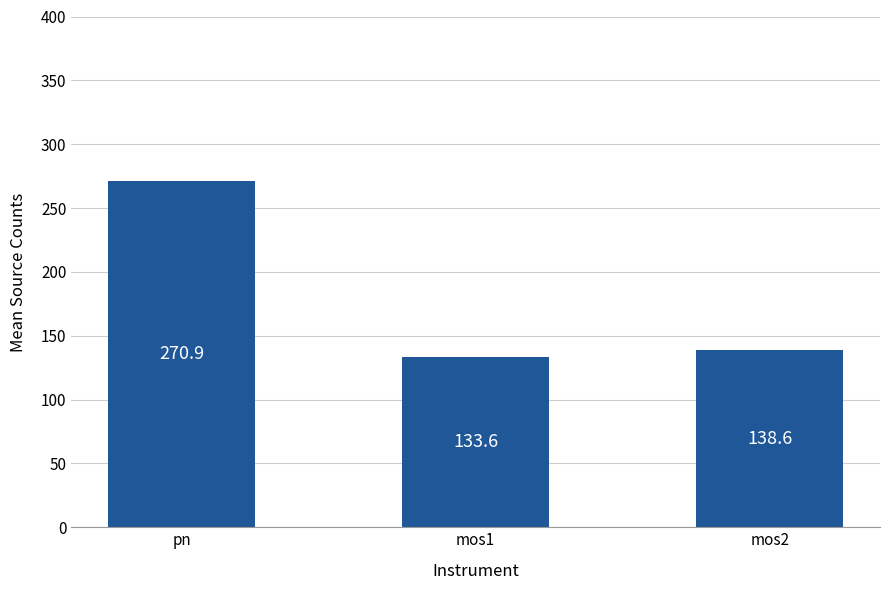

How many bars are there in total?

3